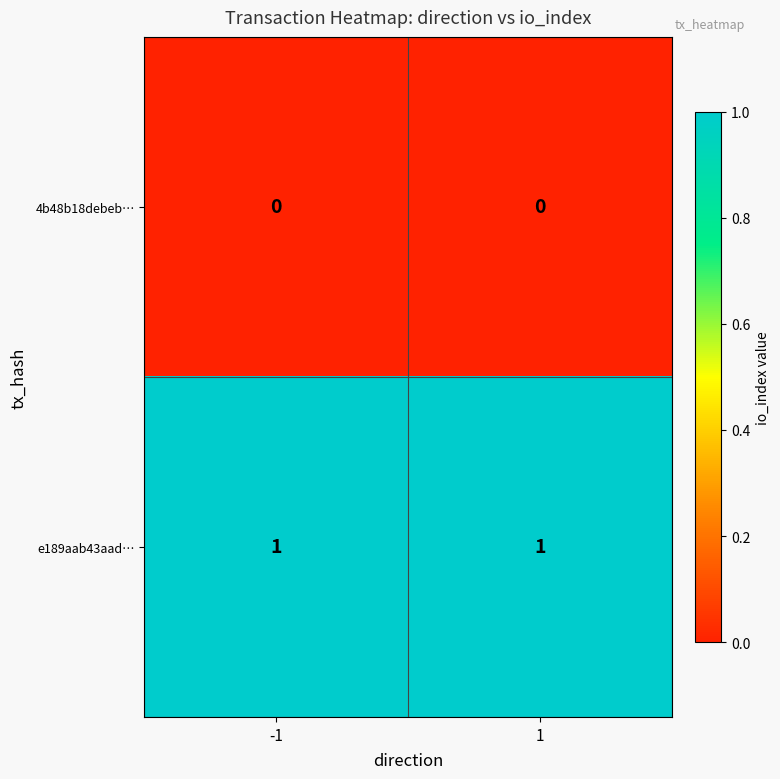

The value of 4b48b18debeb… at -1 is 0. True or false?

True